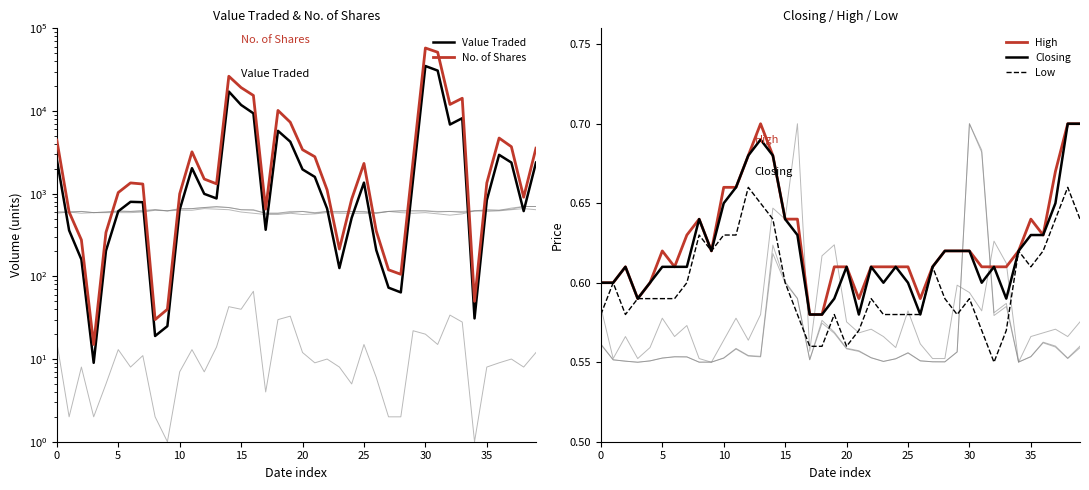

How many distinct data groups are displayed?

5